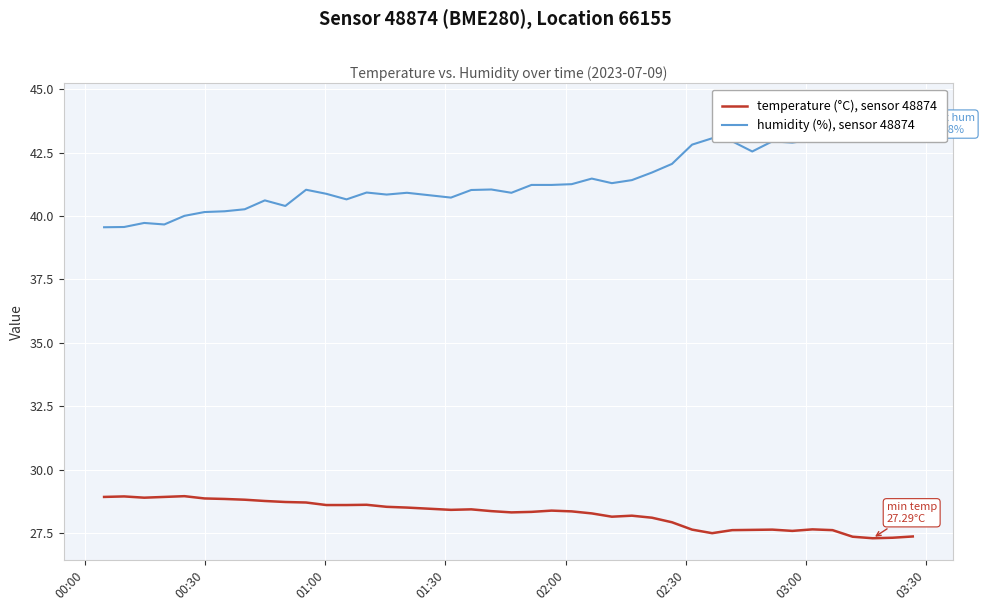

What is the sum of all temperature (°C), sensor 48874 values?

1129.5